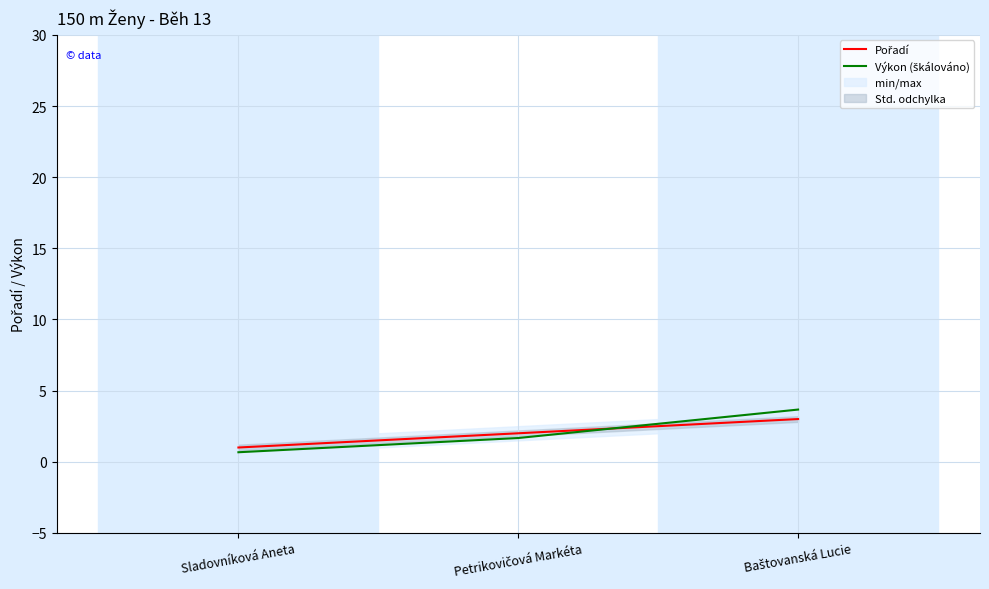

What is the highest value of the Pořadí series?

3.0